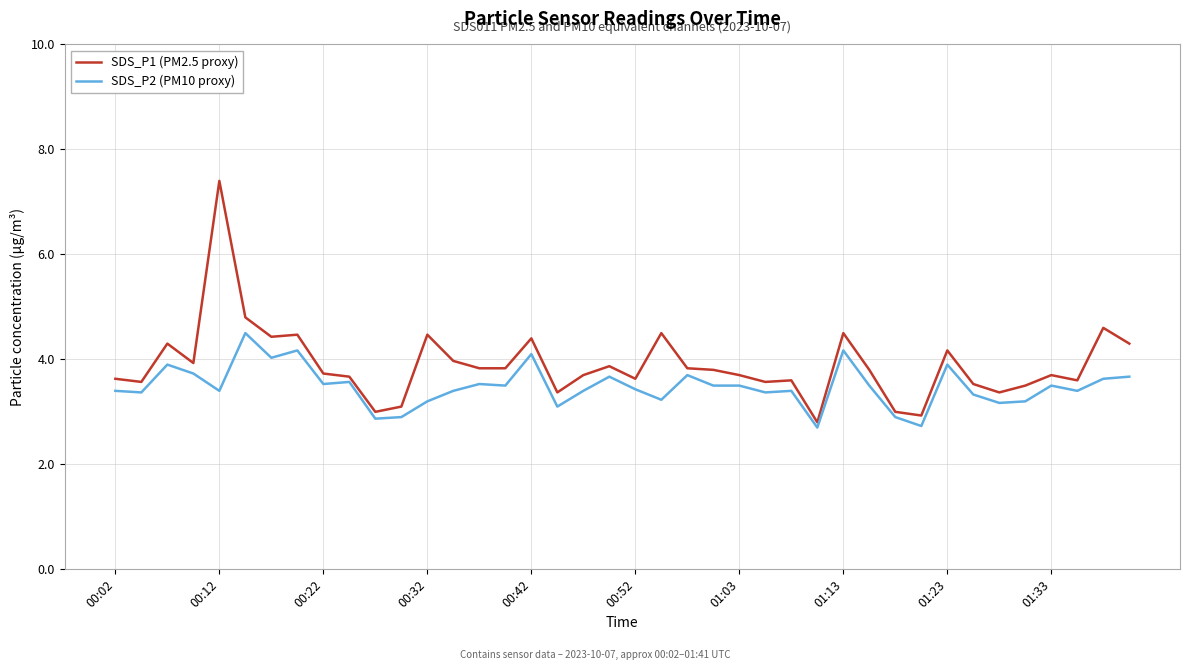

True or false: SDS_P1 (PM2.5 proxy) and SDS_P2 (PM10 proxy) cross at least once.

False